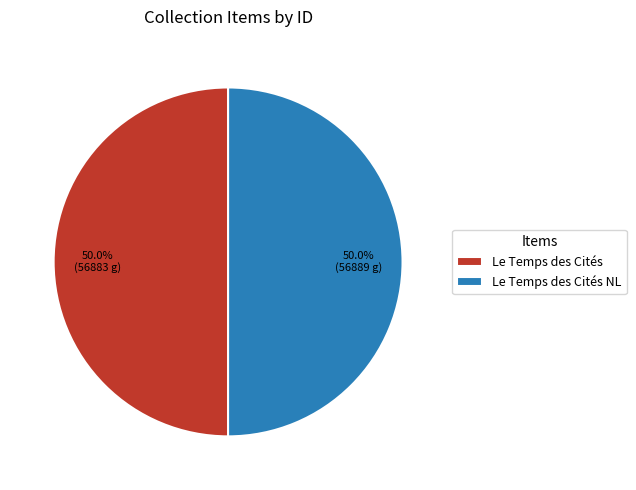

Approximately how many times larger is the value at Le Temps des Cités NL compared to Le Temps des Cités?

1.0